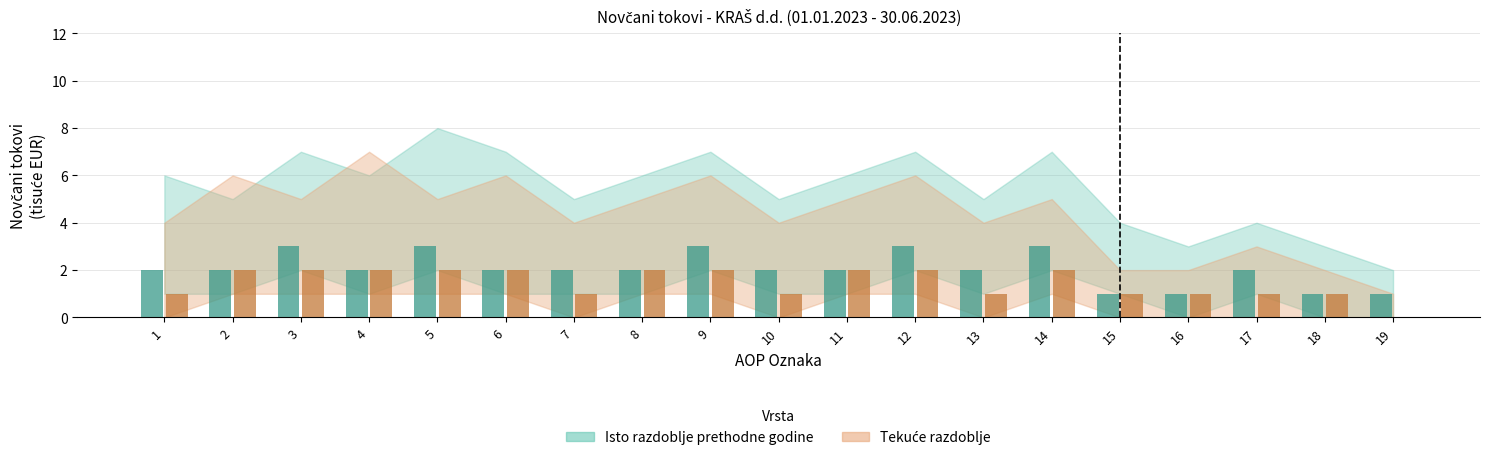

Are the bars horizontal?

No